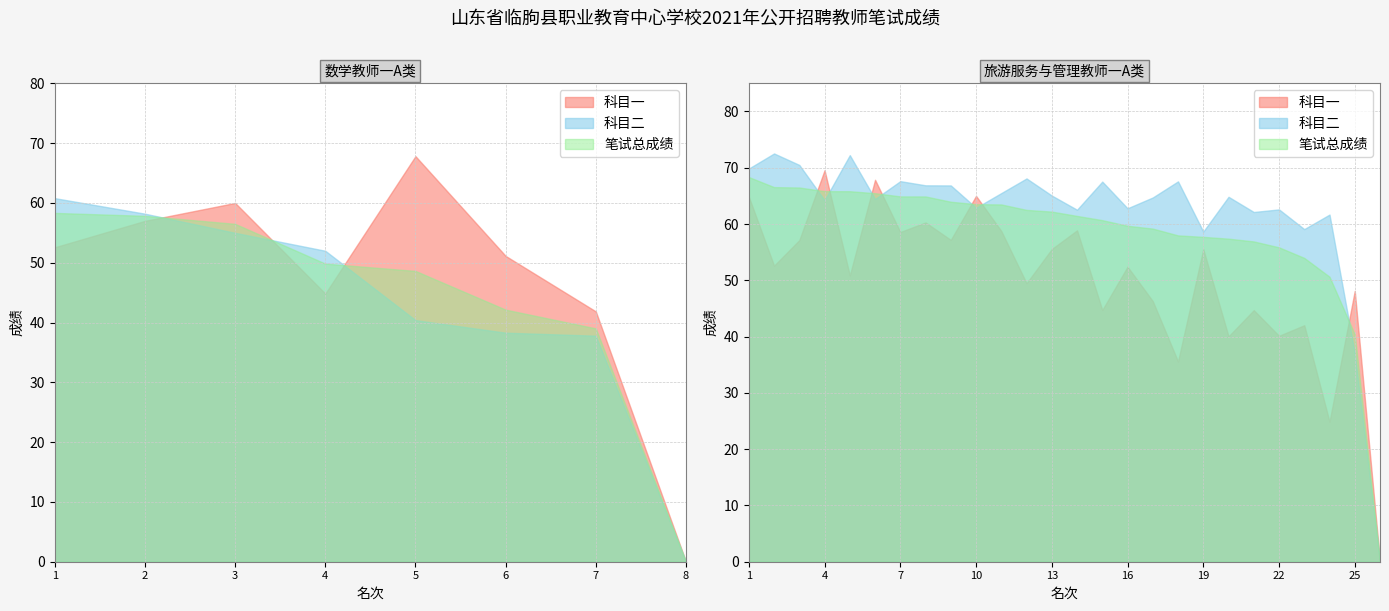

Does the chart have visible grid lines?

Yes